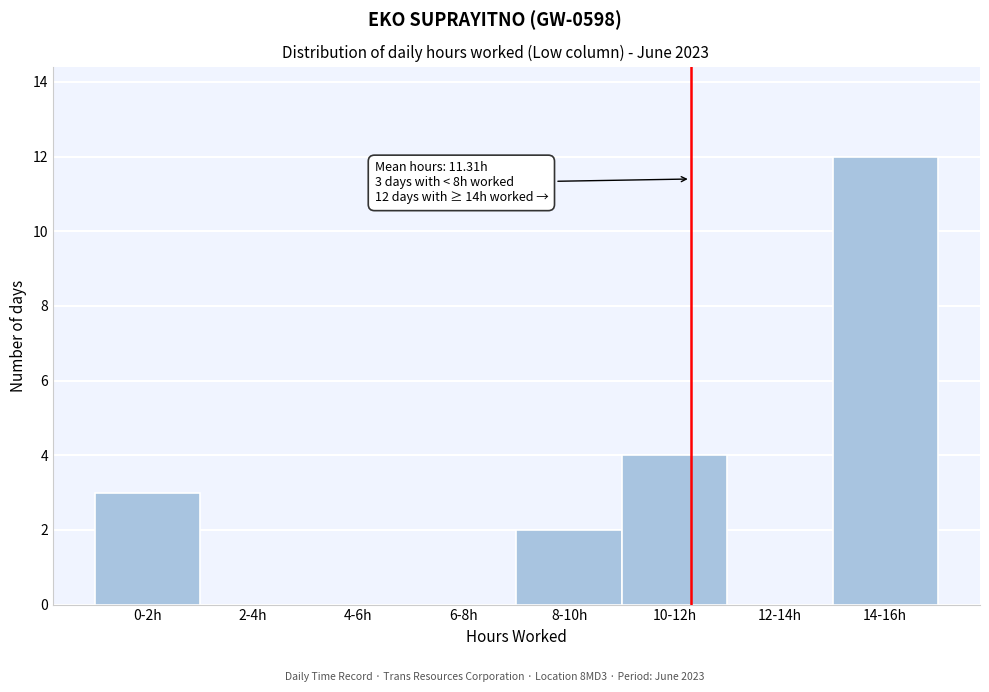

Reading left to right, what are all the values shown in this chart?

0-2h=3	2-4h=0	4-6h=0	6-8h=0	8-10h=2	10-12h=4	12-14h=0	14-16h=12